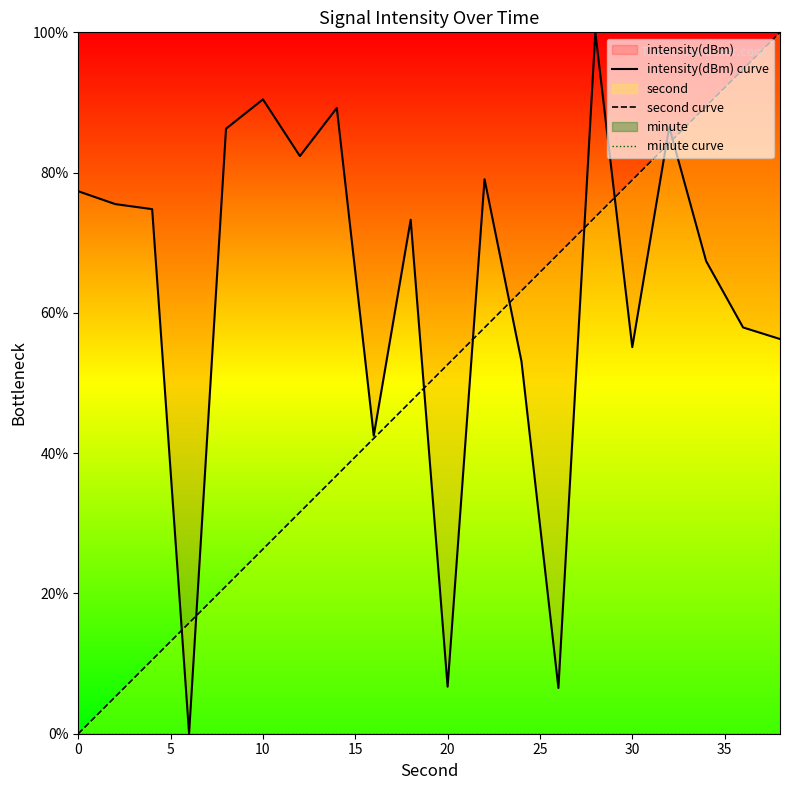

At how many categories does at least one series exceed 15?

20